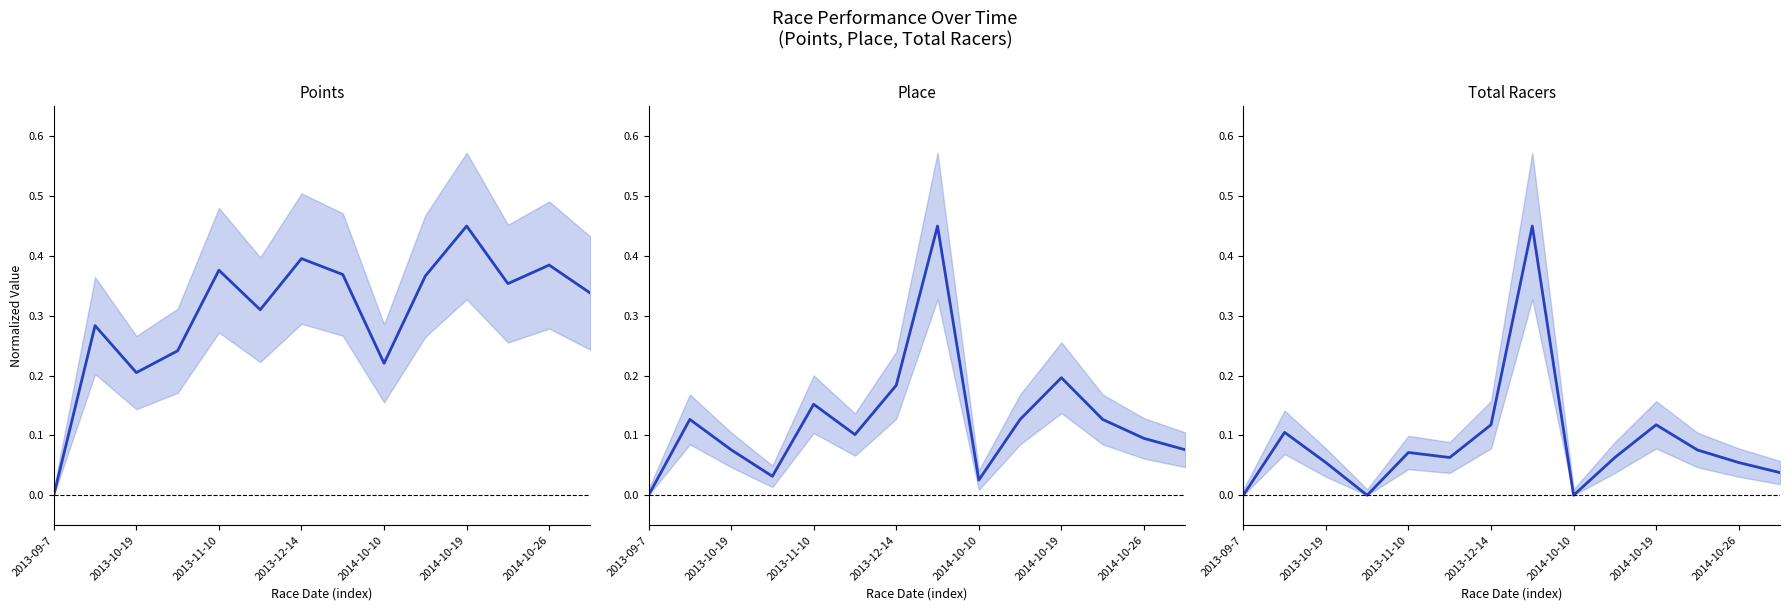

The Total Racers series shows 0.1 at 2014-10-26. True or false?

False